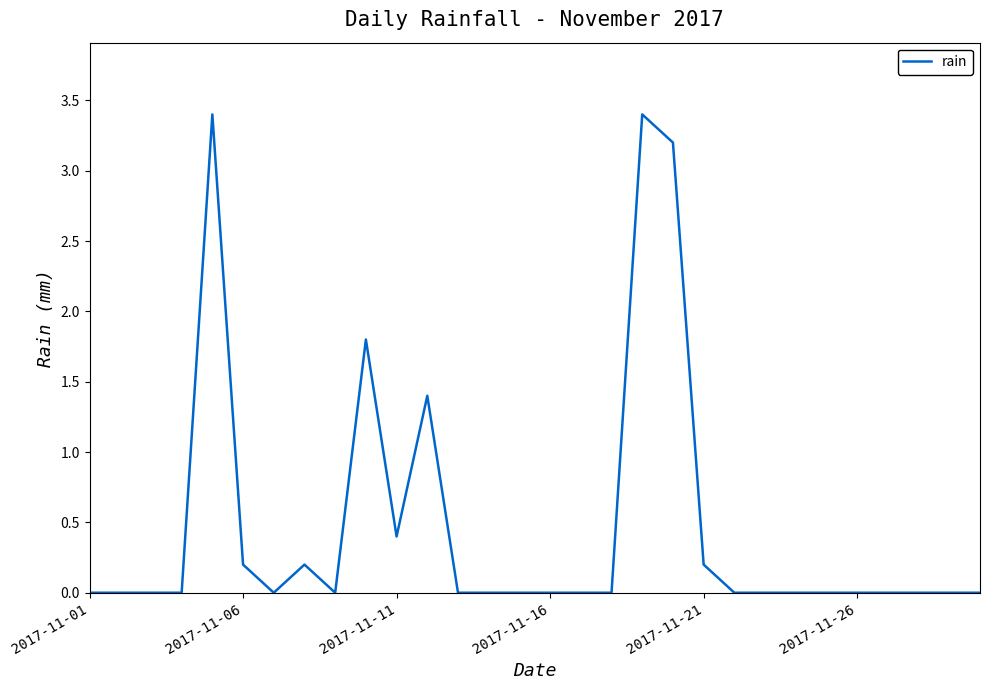

What is the maximum value shown in the chart?

3.4